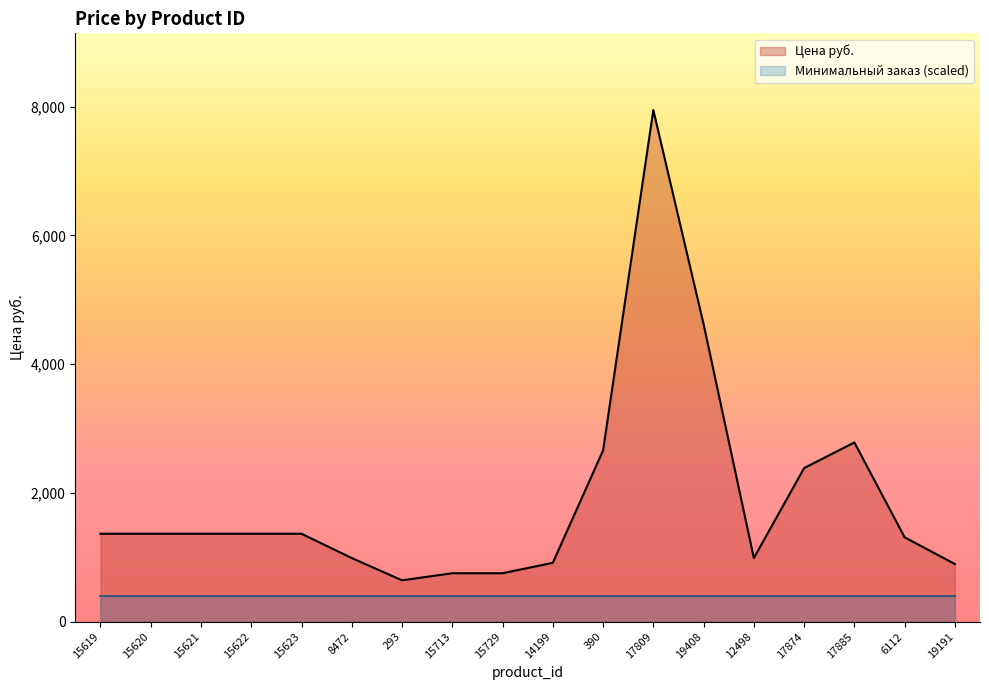

Does the chart display data point markers on the line(s)?

No